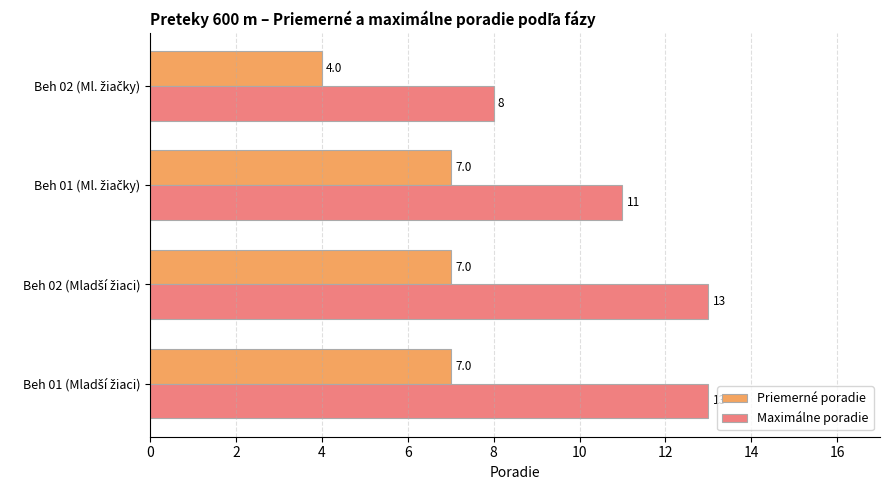

Which series has the largest total across all categories?

Maximálne poradie